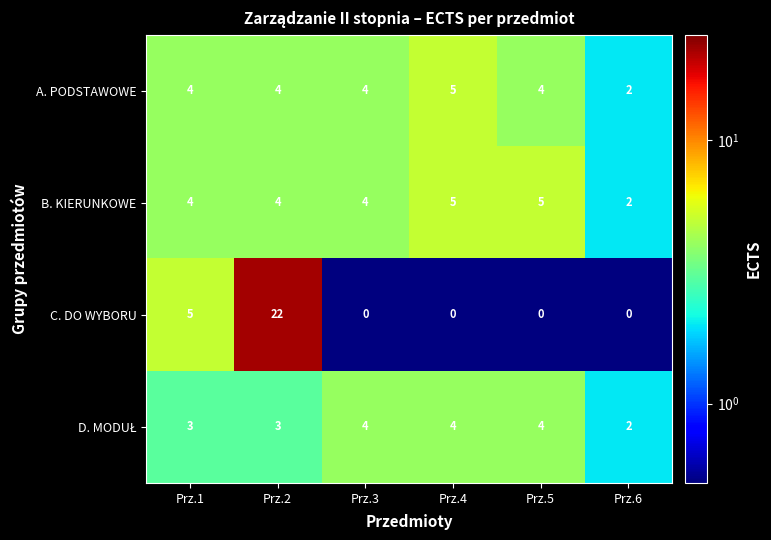

Which series has the largest total across all categories?

C. DO WYBORU